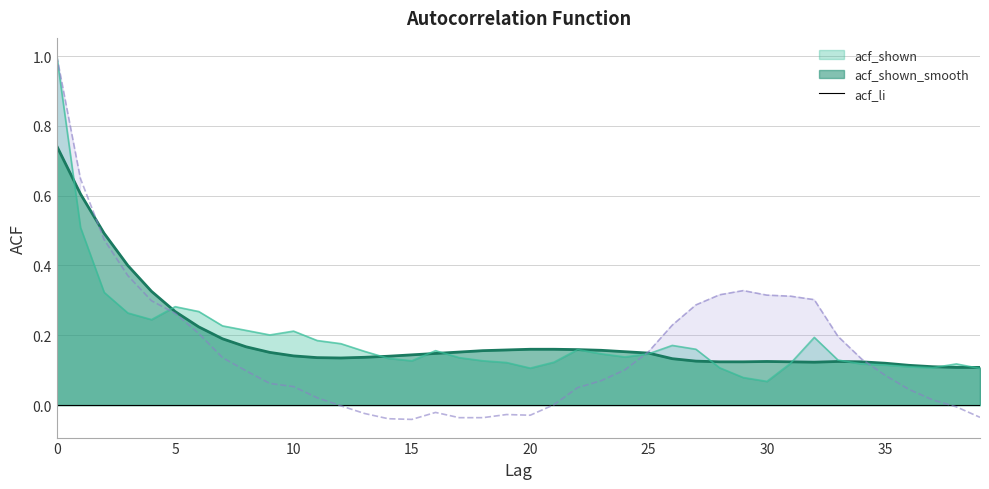

What is the maximum value for acf_li?

1.0